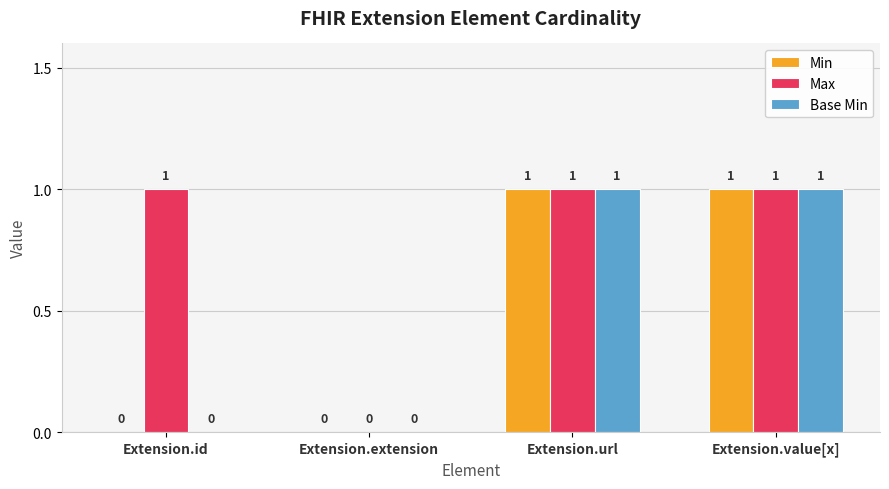

Reading left to right, list all the values displayed in this chart.

Min: 0	0	1	1
Max: 1	0	1	1
Base Min: 0	0	1	1